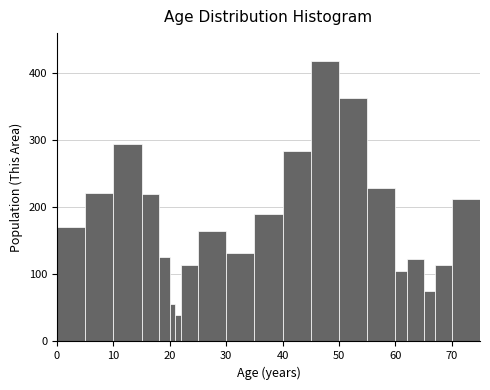

Around what value on the x-axis is the tallest bar? Give the approximate position of its centre, as read against the axis.

48